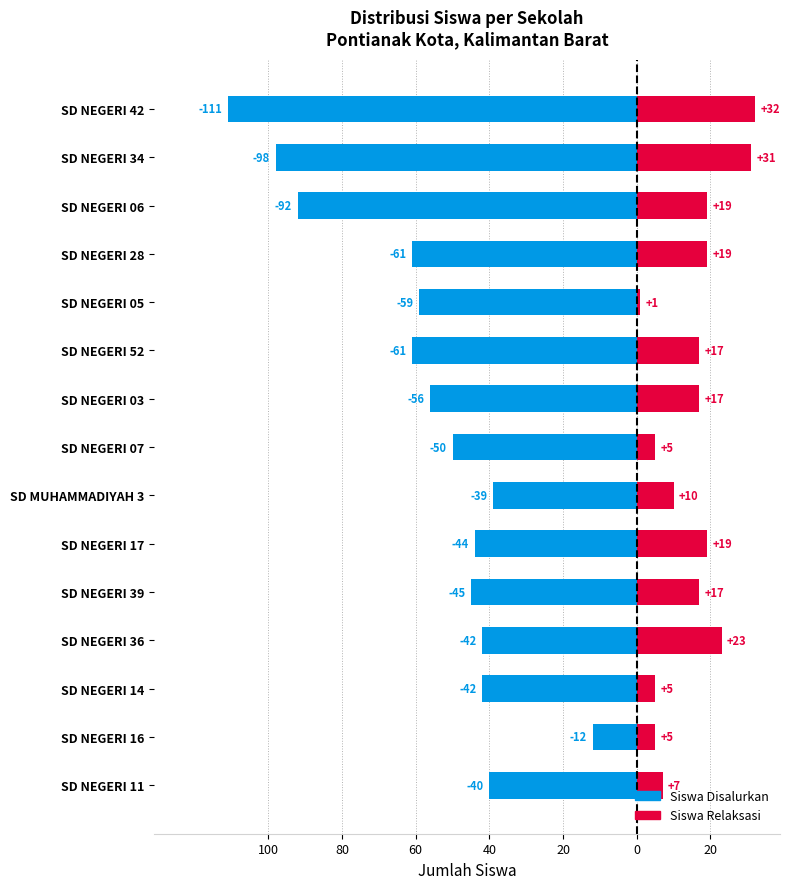

What is the average value of the Siswa Disalurkan series?

-57